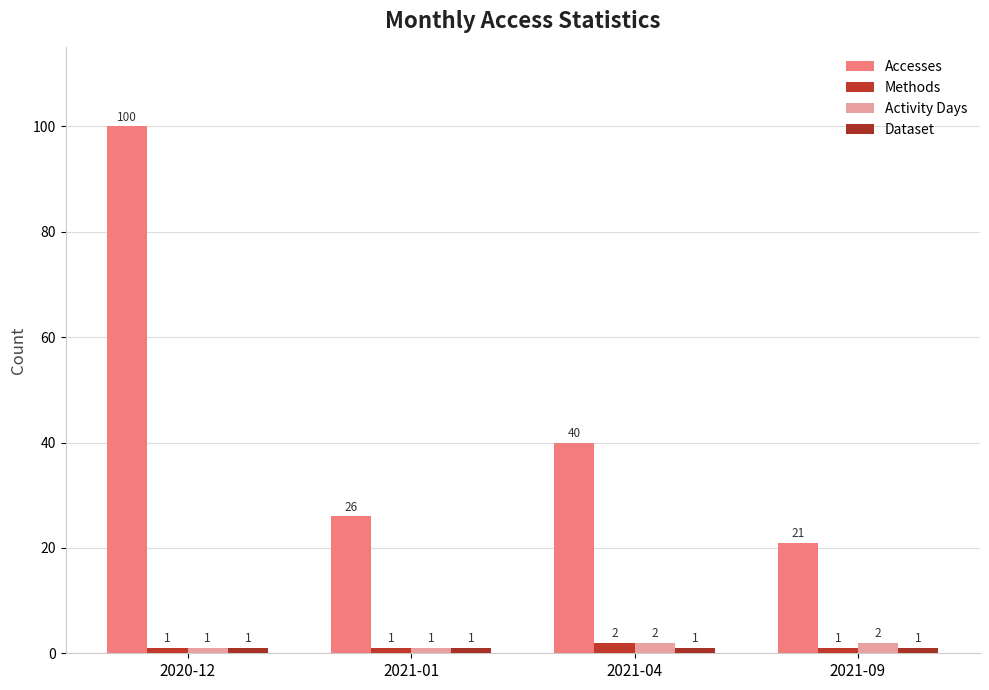

What is the minimum value shown in the chart?

1